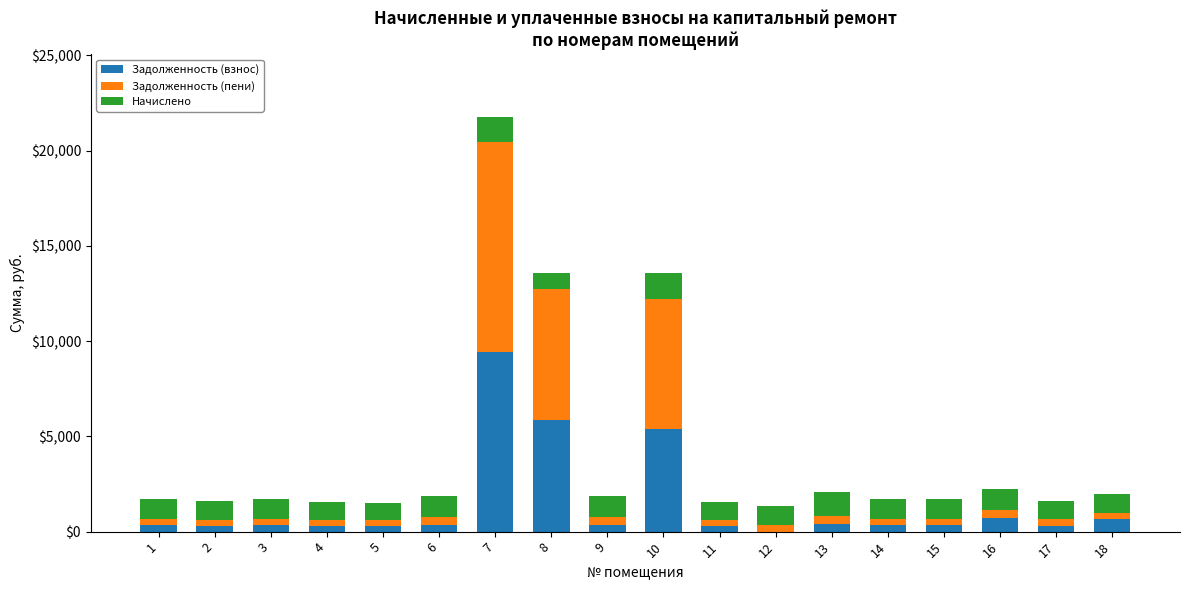

At which category is the sum across all series the highest?

7